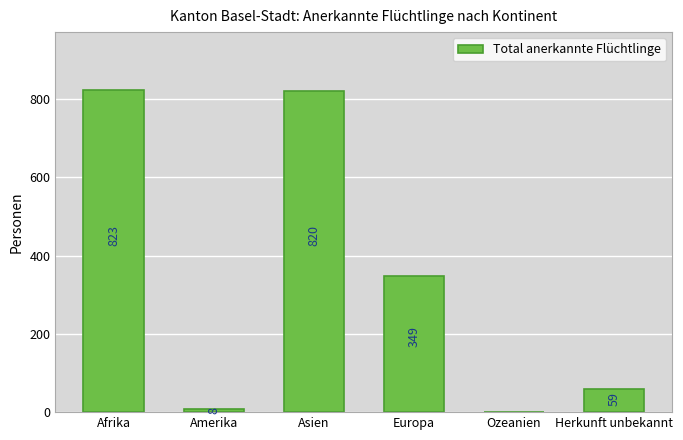

How many positive values are there?

5